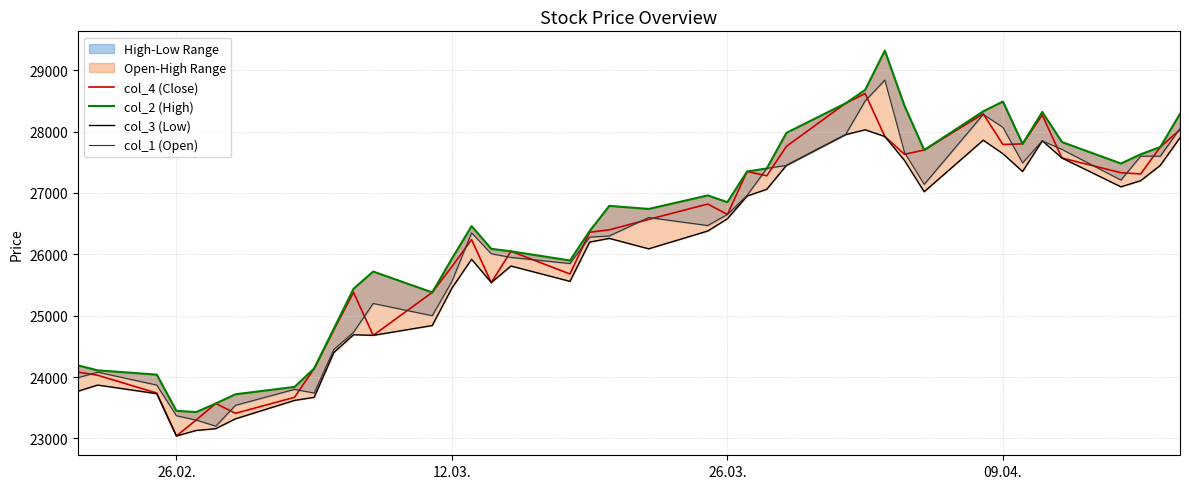

What is the maximum value for col_4 (Close)?

28620